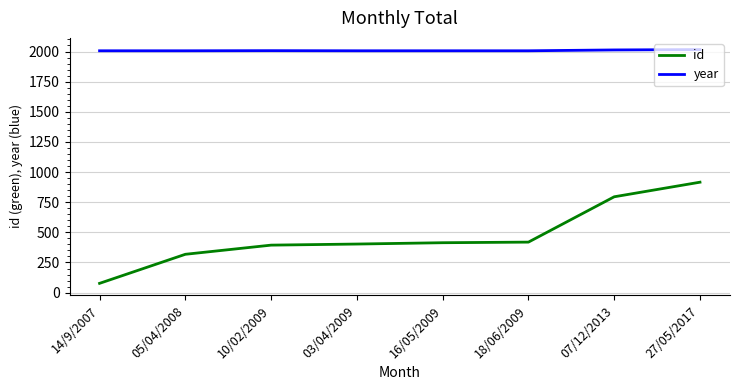

Between 05/04/2008 and 27/05/2017, which series saw the biggest shift?

id